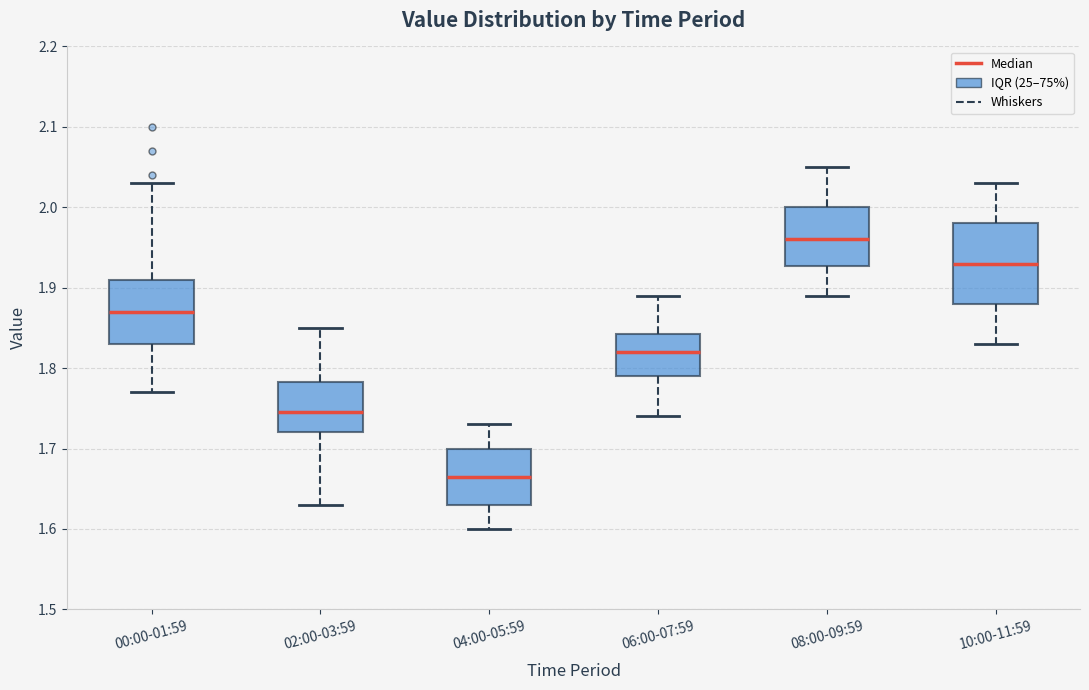

Reading left to right, transcribe this box plot: for each box, give where its median line is, the range the box spans, and where its two whiskers end, as read against the y-axis. The values are not printed on the chart, so give them approximately, as read against the axis.

00:00-01:59: median 1.87, box 1.83 to 1.91, whiskers 1.77 to 2.03
02:00-03:59: median 1.75, box 1.72 to 1.78, whiskers 1.63 to 1.85
04:00-05:59: median 1.67, box 1.63 to 1.70, whiskers 1.60 to 1.73
06:00-07:59: median 1.82, box 1.79 to 1.84, whiskers 1.74 to 1.89
08:00-09:59: median 1.96, box 1.93 to 2.00, whiskers 1.89 to 2.05
10:00-11:59: median 1.93, box 1.88 to 1.98, whiskers 1.83 to 2.03